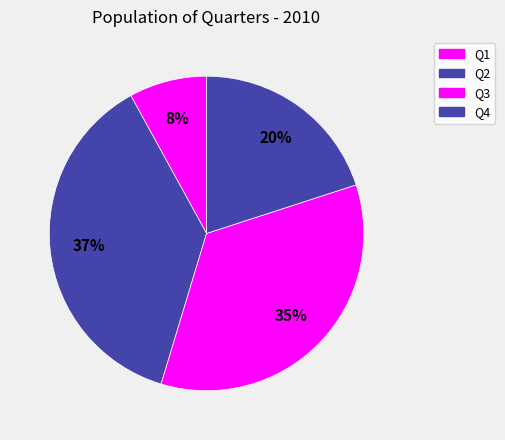

Count the number of slices in the pie.

4